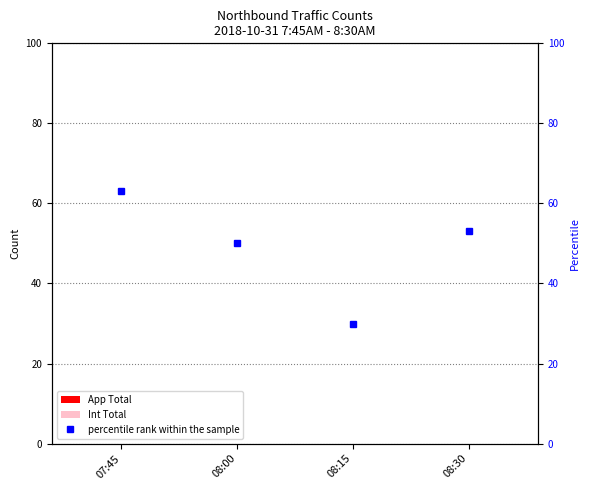

Between 07:45 and 08:15, which is larger?

07:45